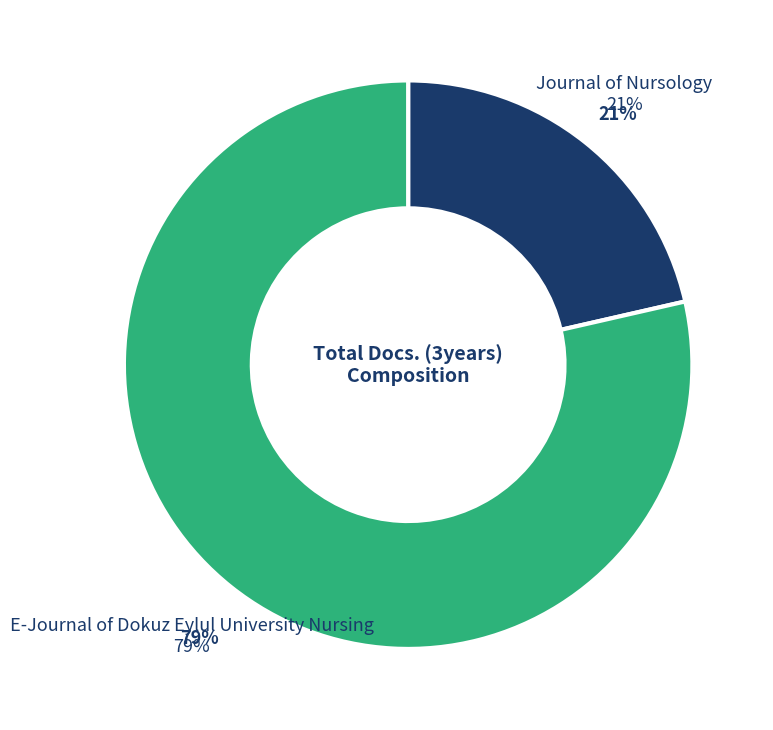

Is there any slice that represents more than half of the pie?

Yes